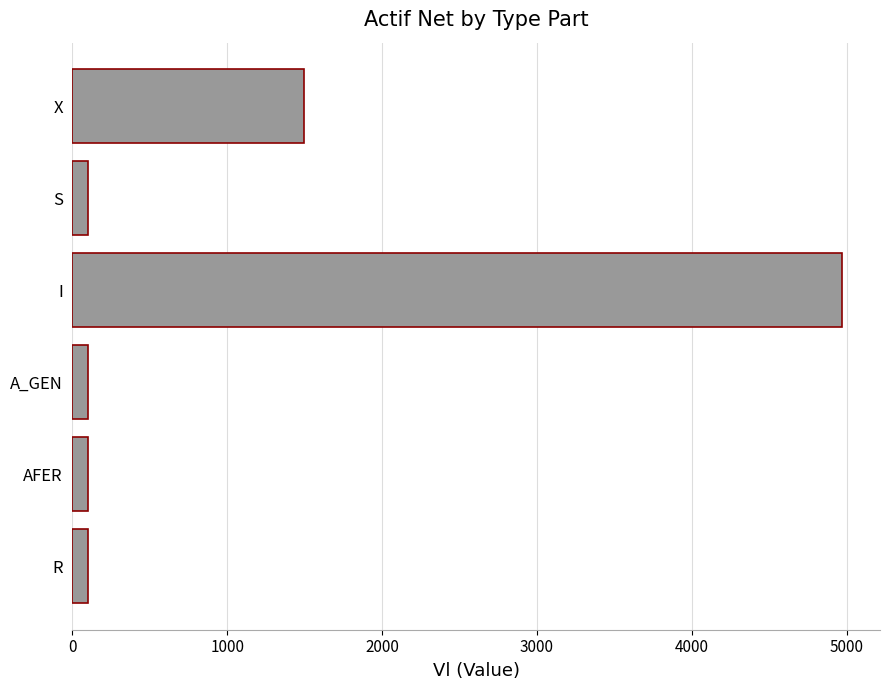

True or false: the data shows 4966.6 at I.

True